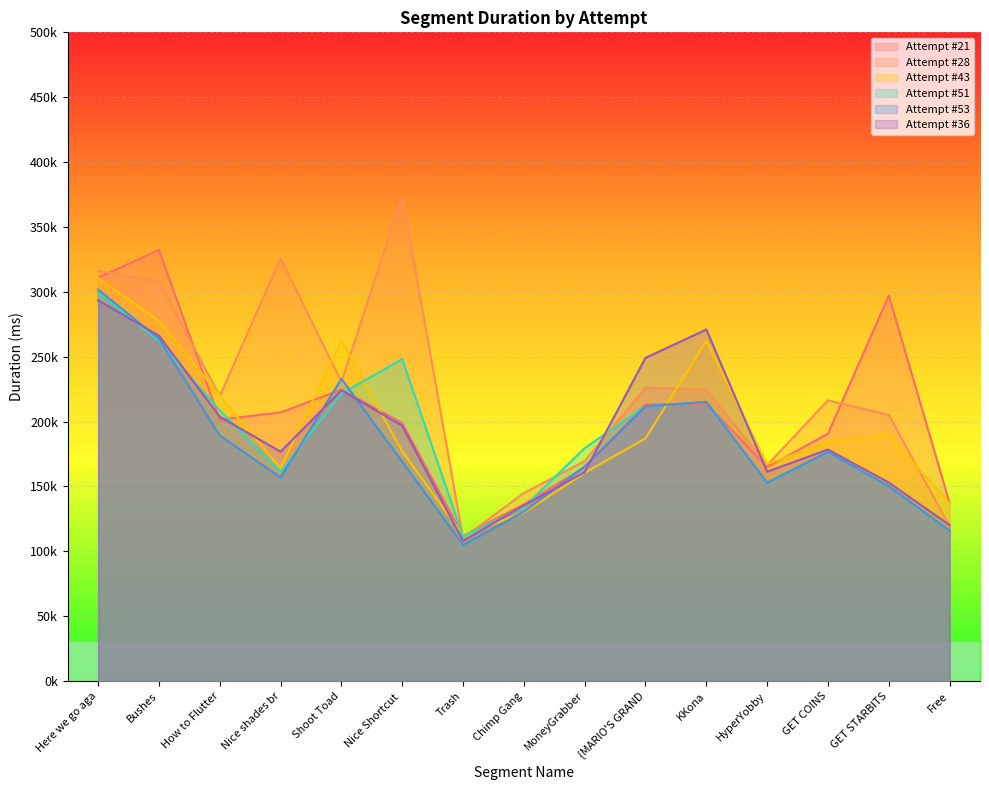

At Here we go aga, list the series in order from largest to smallest.

Attempt #28, Attempt #21, Attempt #43, Attempt #53, Attempt #51, Attempt #36